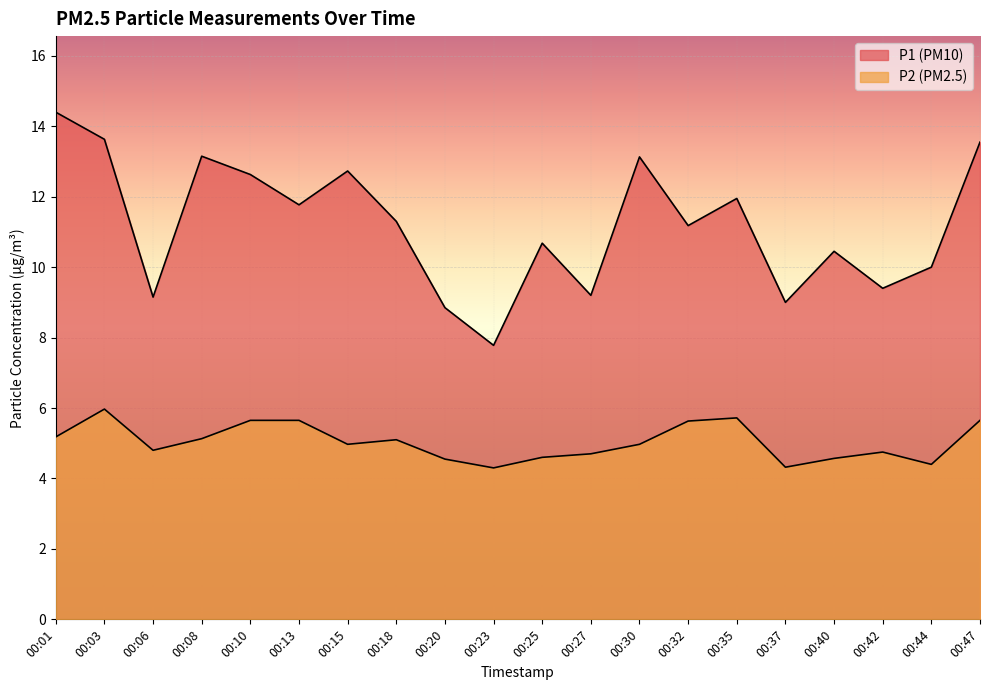

True or false: P2 and P1 cross at least once.

False